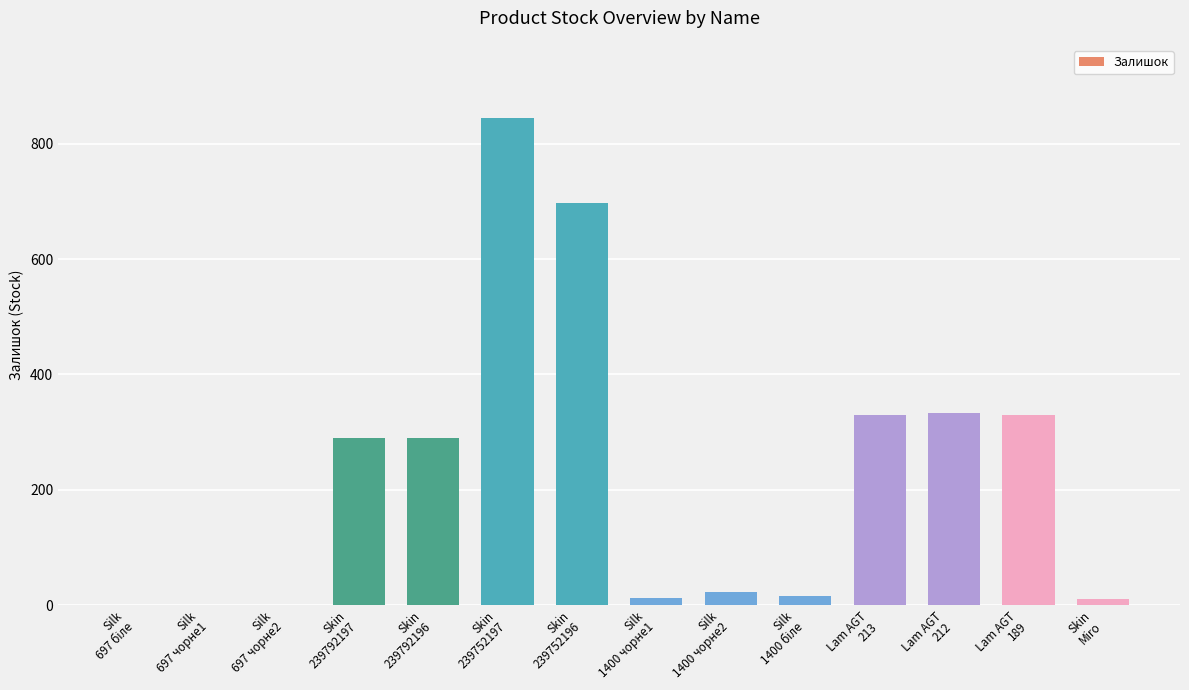

What is the maximum value shown in the chart?

845